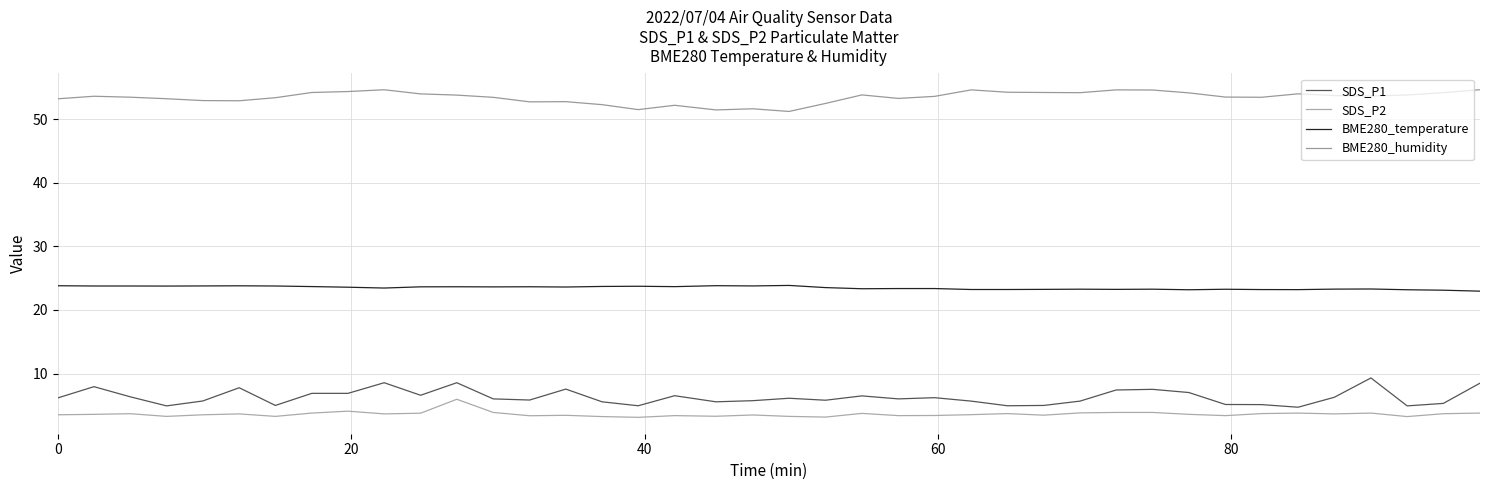

Rank the series by their maximum value, from highest to lowest.

BME280_humidity, BME280_temperature, SDS_P1, SDS_P2